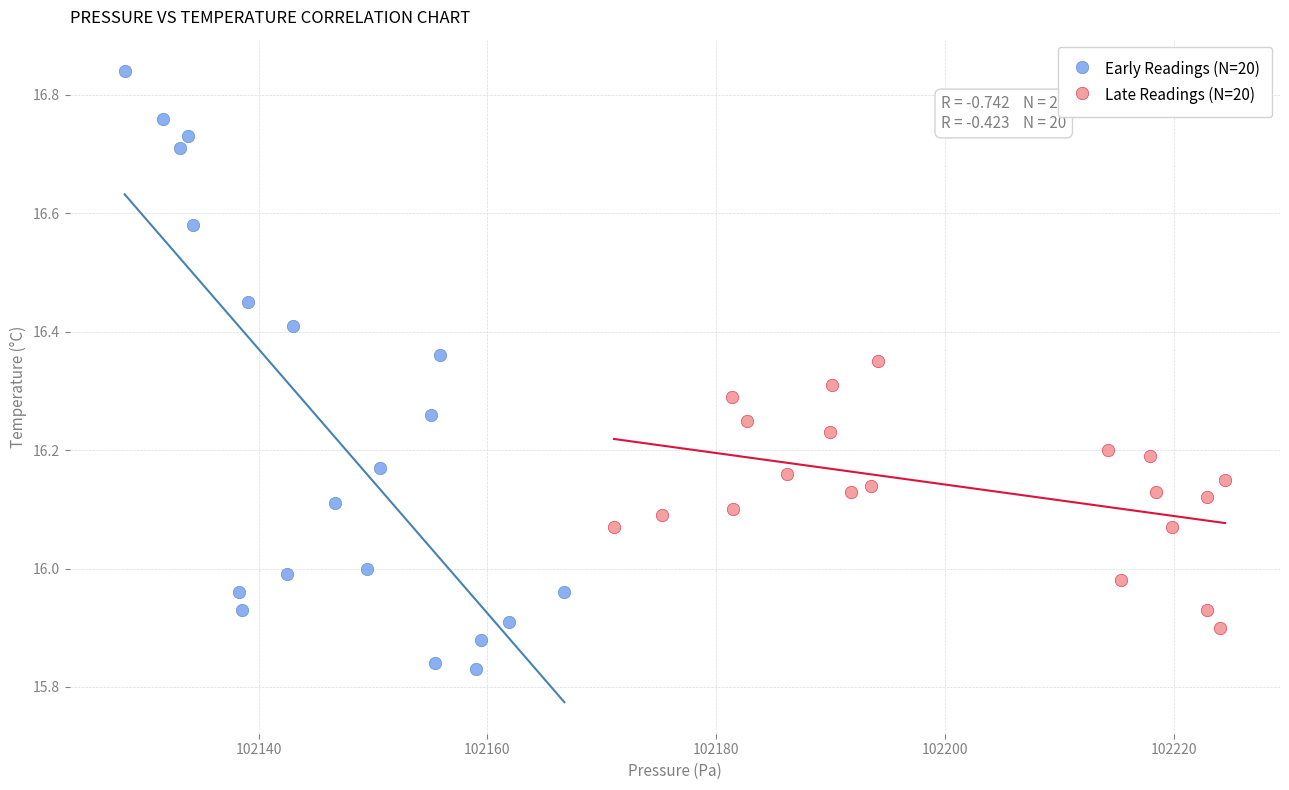

Which series reaches the minimum Y coordinate?

Early Readings (N=20)